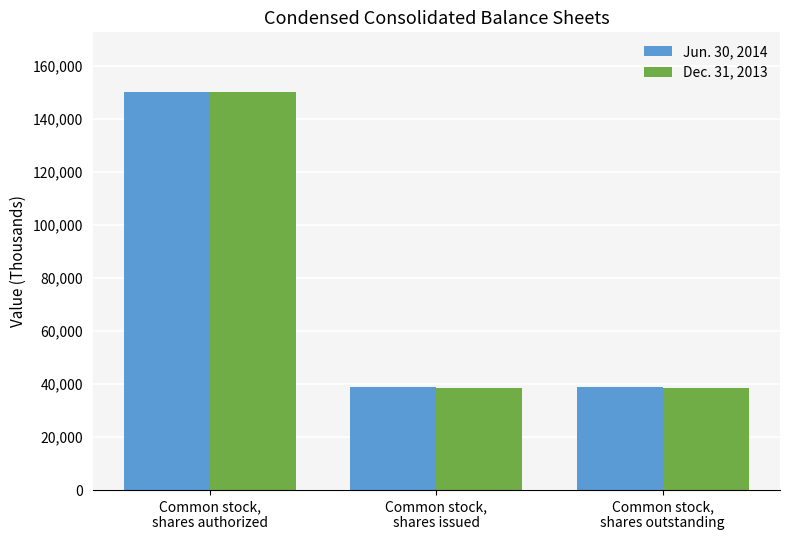

What position from the left is Common stock,
shares outstanding?

3